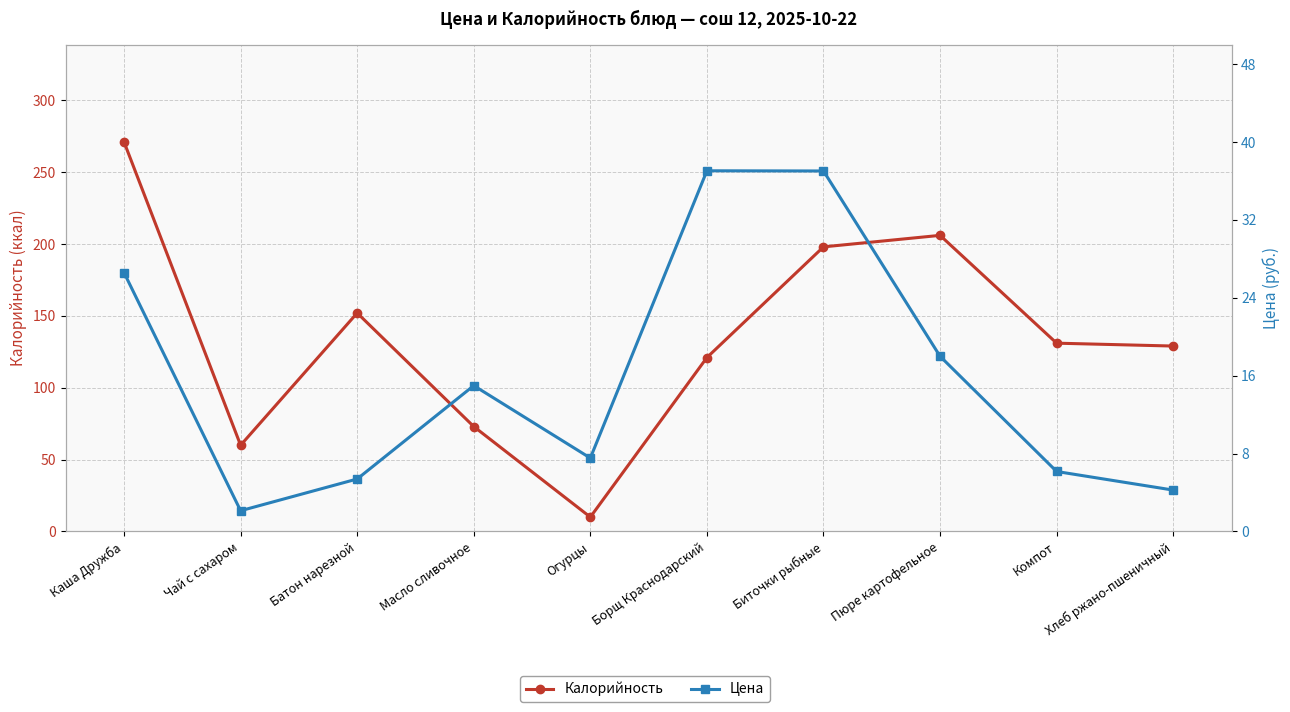

Between Батон нарезной and Пюре картофельное, which series saw the biggest shift?

Калорийность